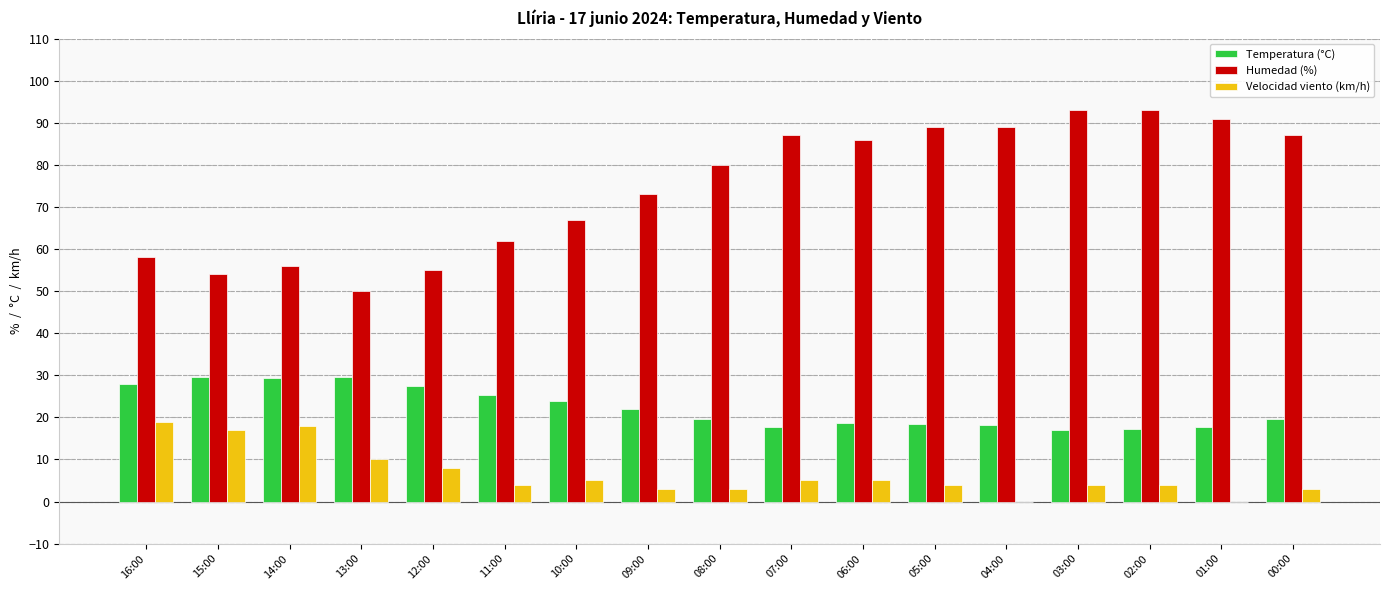

Between 14:00 and 01:00, which series saw the biggest shift?

Humedad (%)